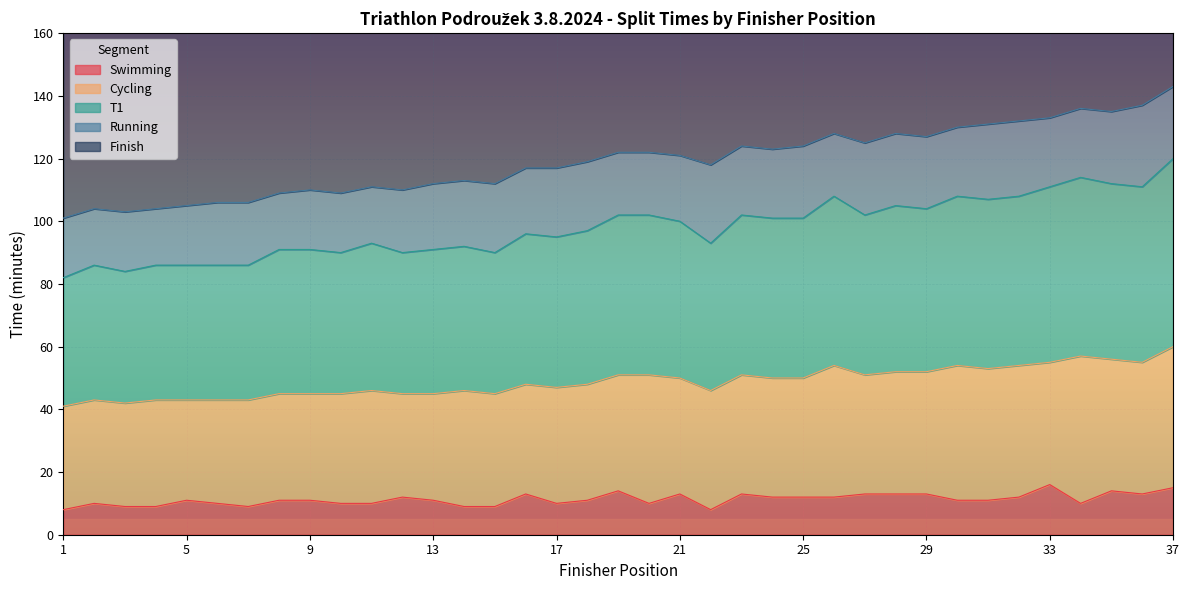

True or false: Swimming and Finish cross at least once.

False